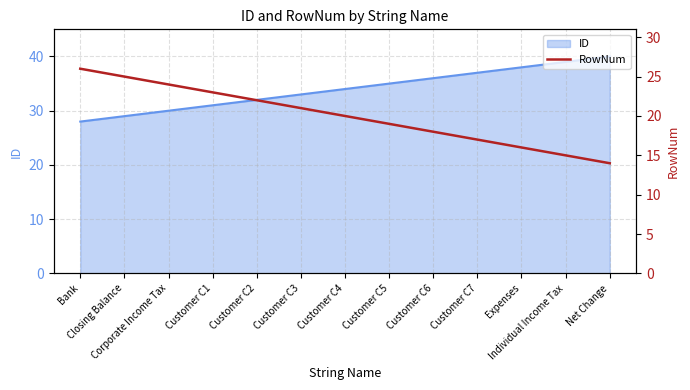

What is the difference between the second highest and minimum values?

11